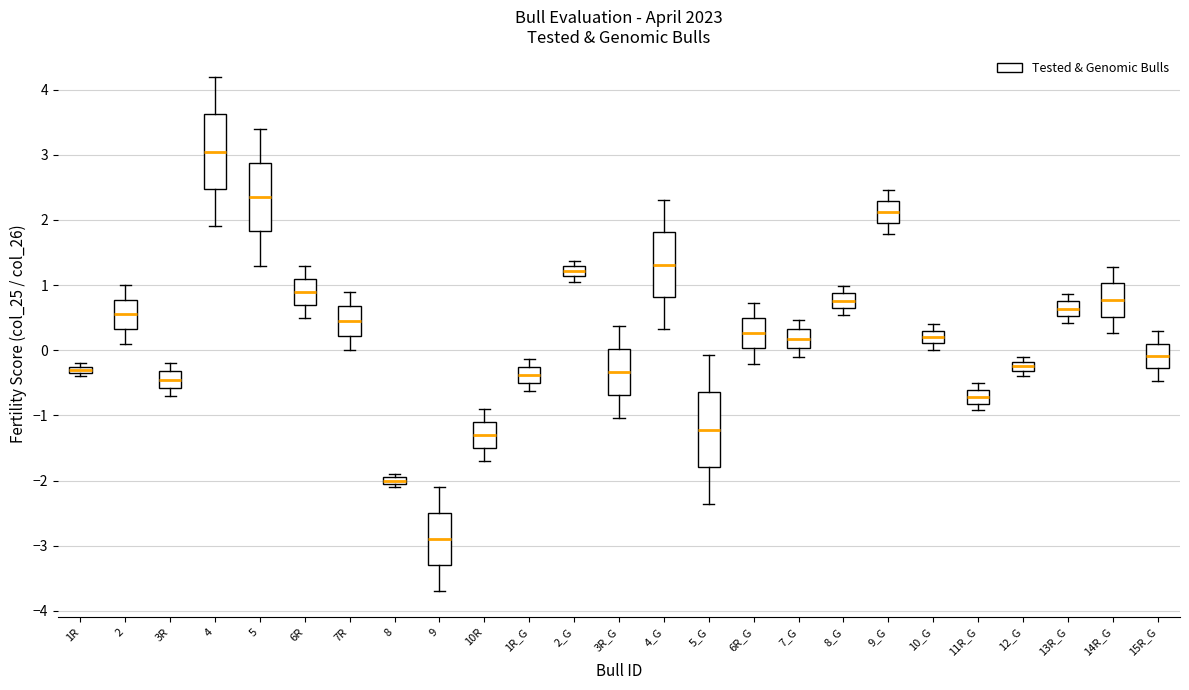

Which box's median line is the highest?

4